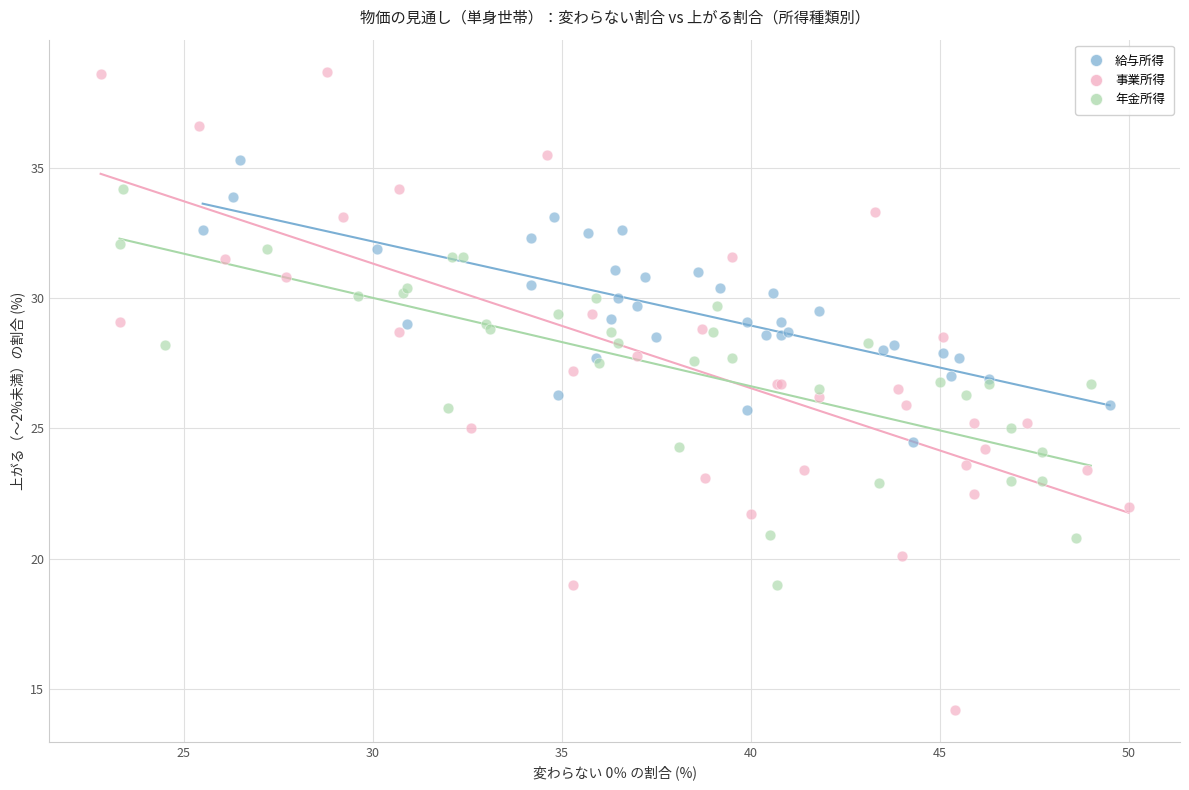

Which series has the largest Y range (max minus min)?

事業所得